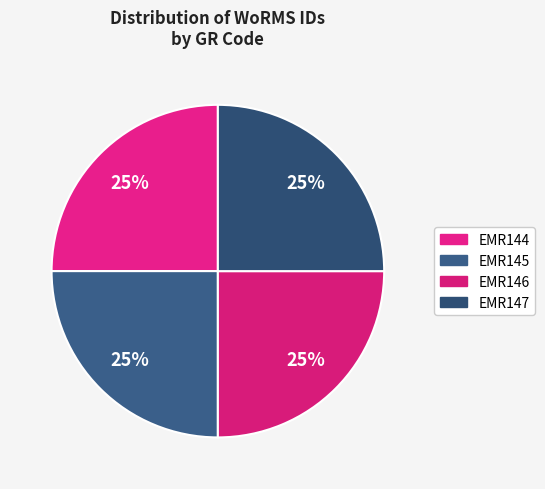

What percentage is the EMR145 slice, to the nearest percent?

25%